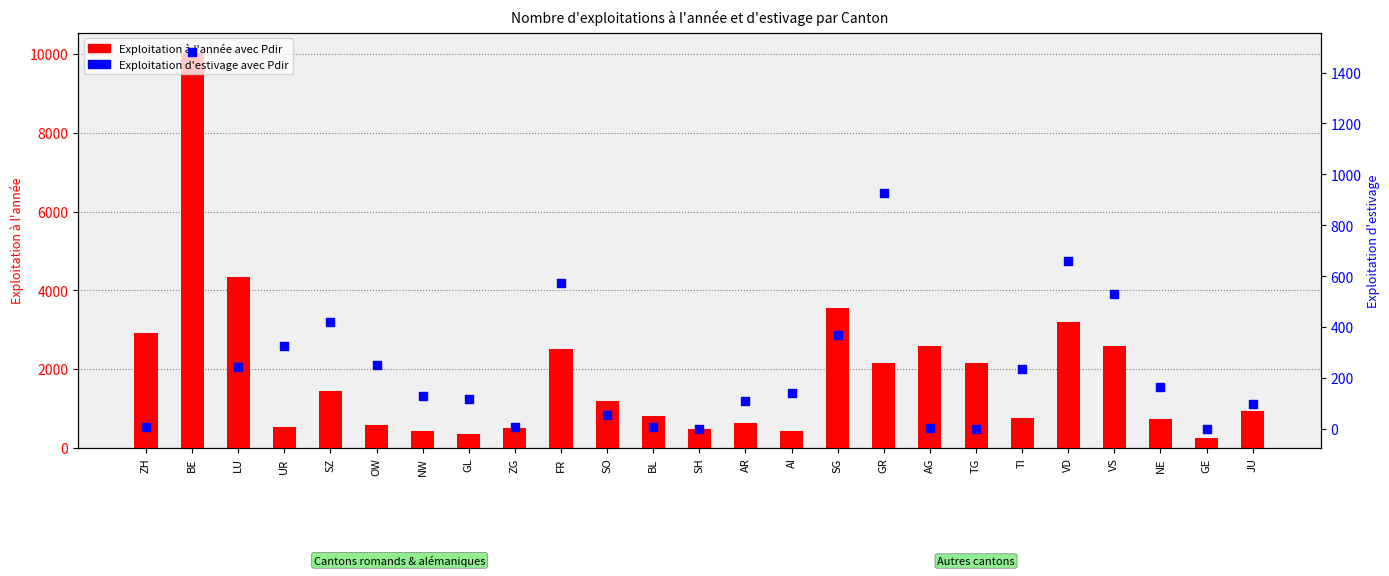

What is the total value across all series at AI?

575